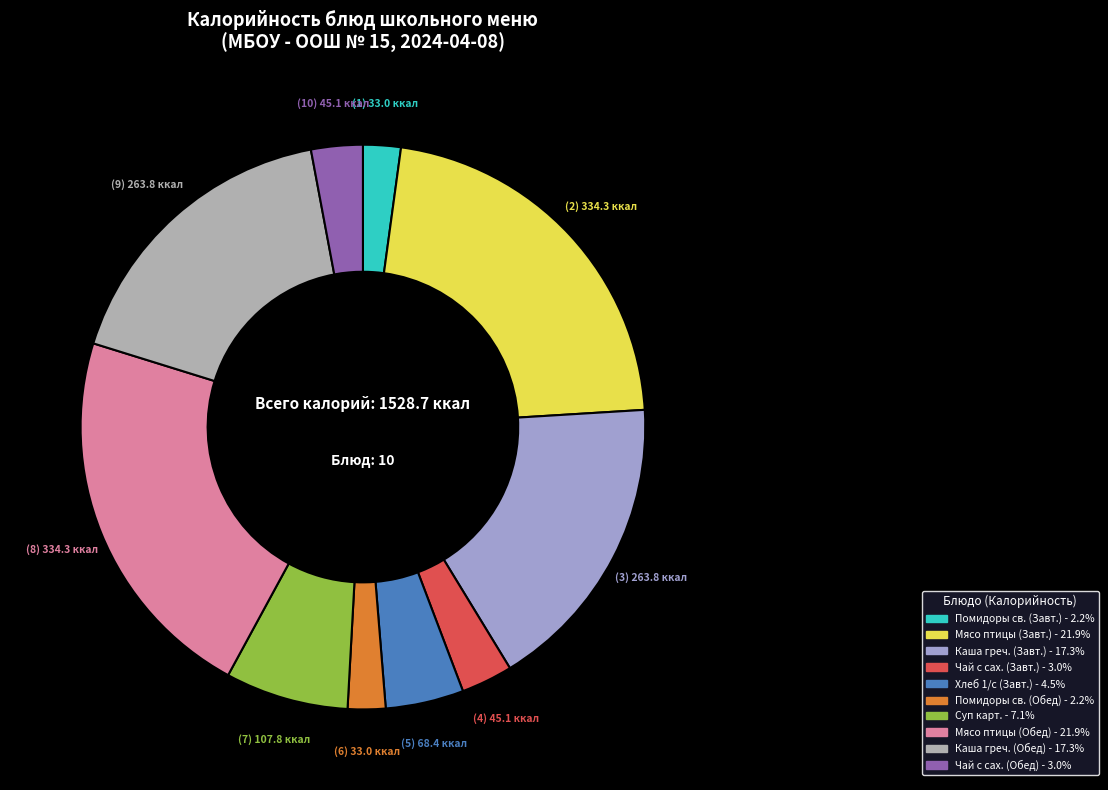

How many slices are in this pie chart?

10